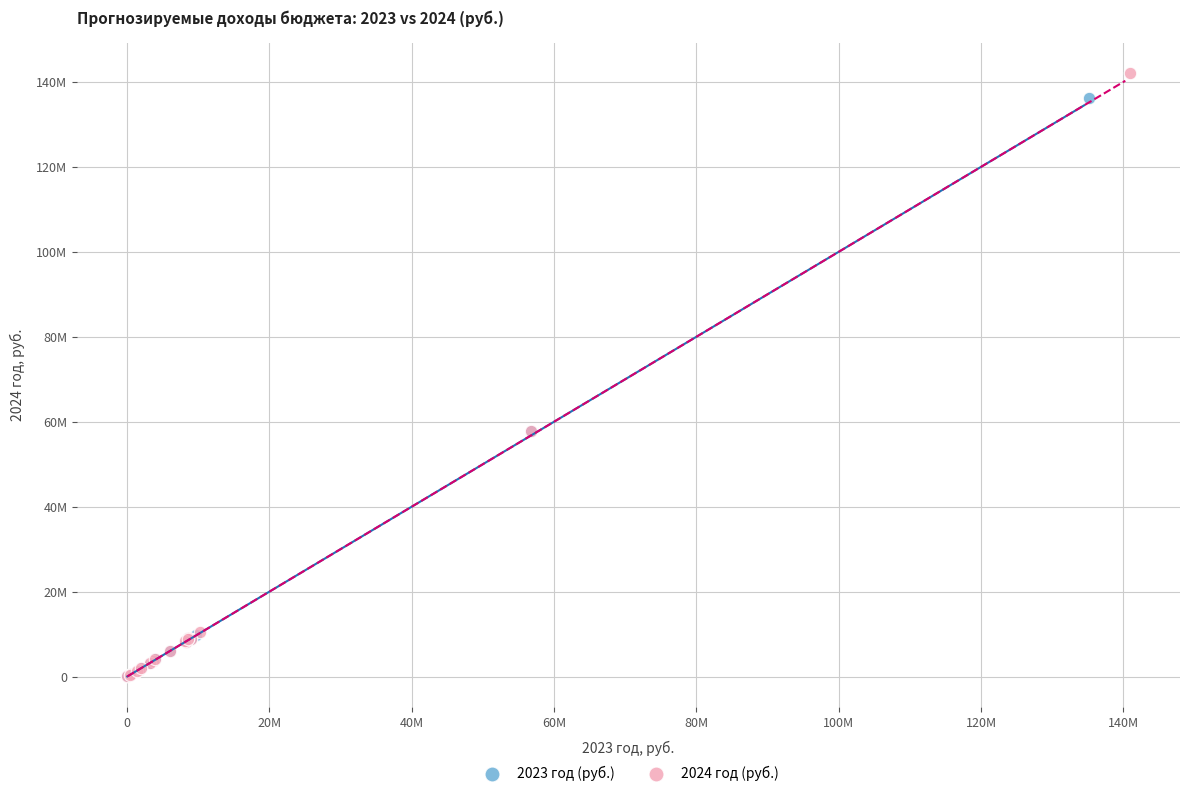

Which series contains the highest Y value?

2024 год (руб.)